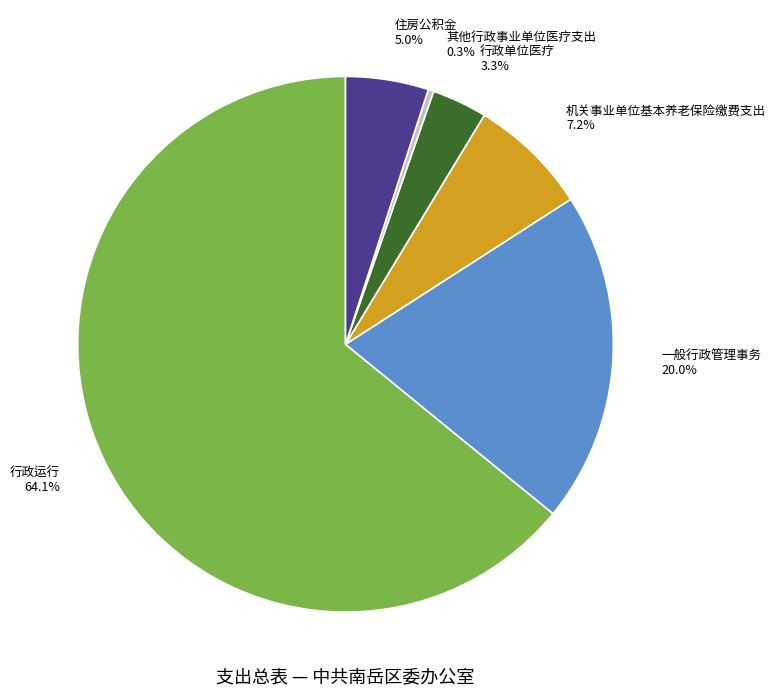

Rank the categories by value from lowest to highest.

其他行政事业单位医疗支出, 行政单位医疗, 住房公积金, 机关事业单位基本养老保险缴费支出, 一般行政管理事务, 行政运行